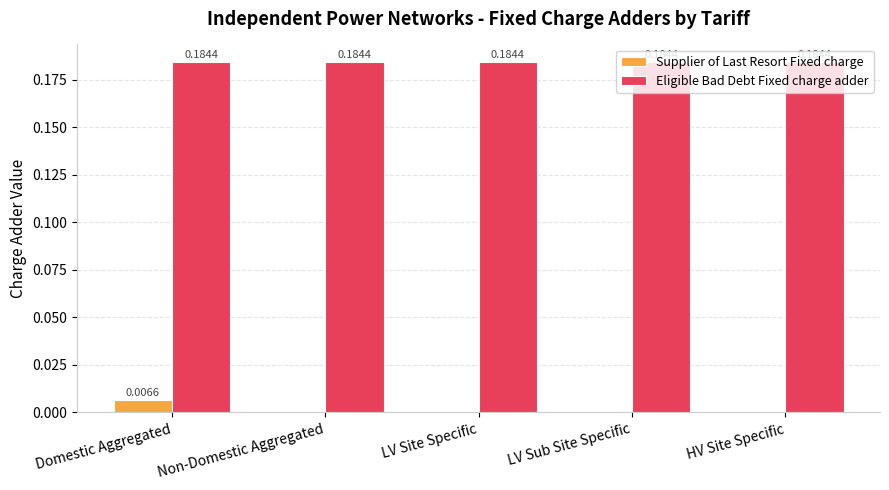

What is the sum of all Eligible Bad Debt Fixed charge adder values?

0.9